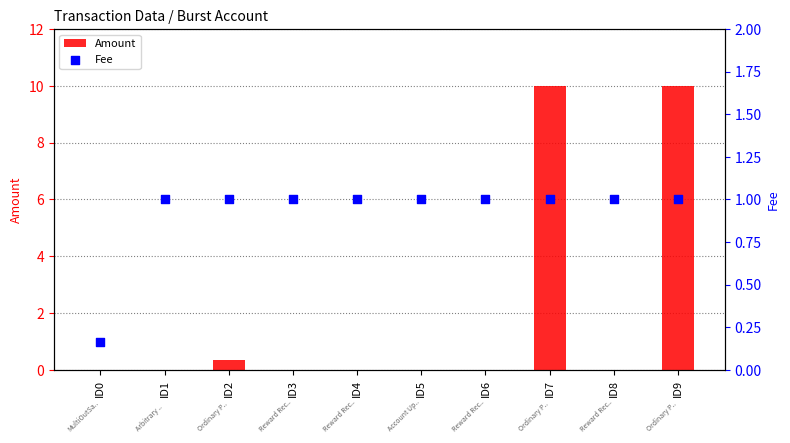

Is the value of Fee at ID2 greater than the value of Amount at ID6?

Yes